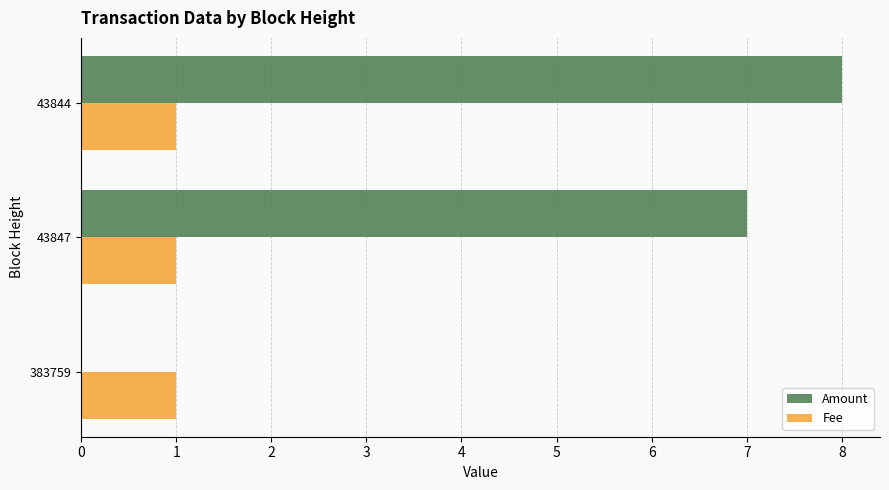

Is the value of Amount at 383759 greater than the value of Fee at 43844?

No